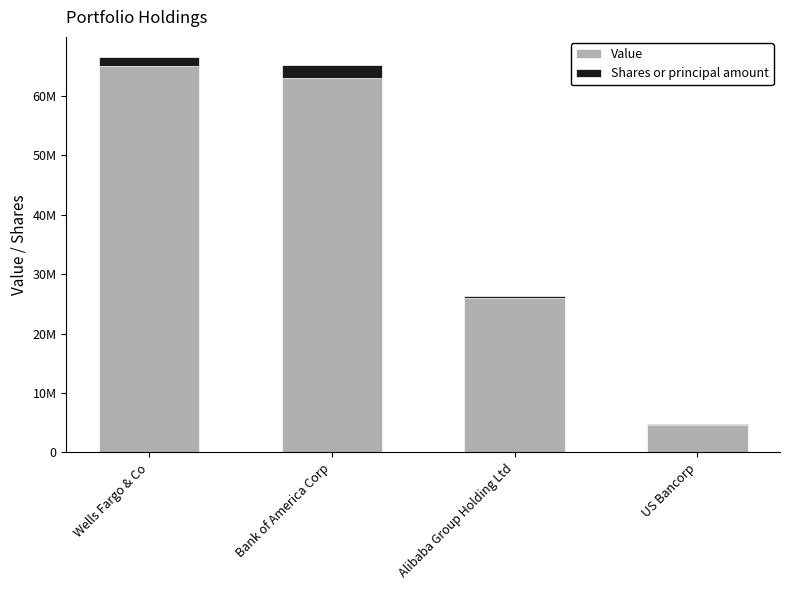

Does the chart contain stacked bars?

Yes